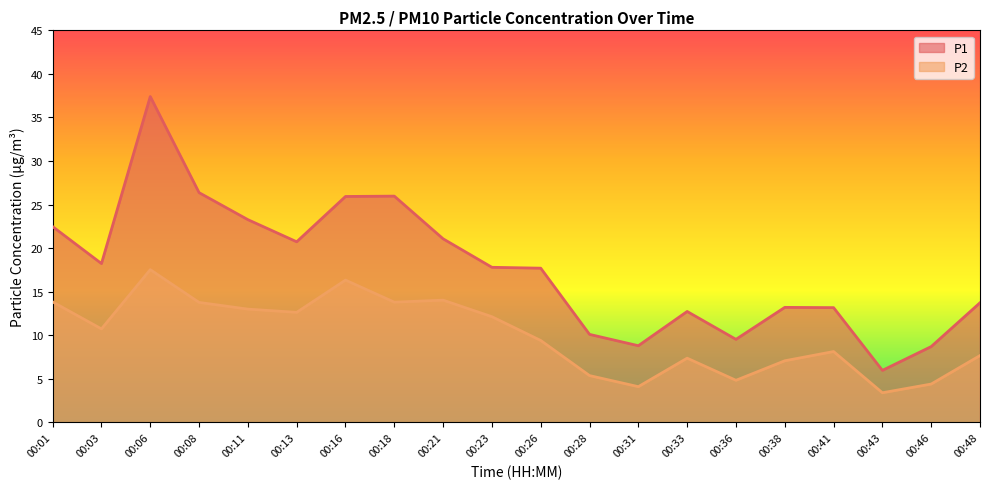

At how many categories does at least one series exceed 5?

20